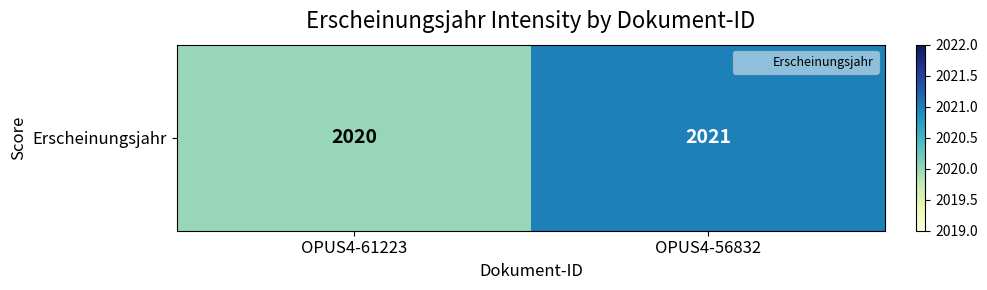

What is the smallest value displayed?

2020